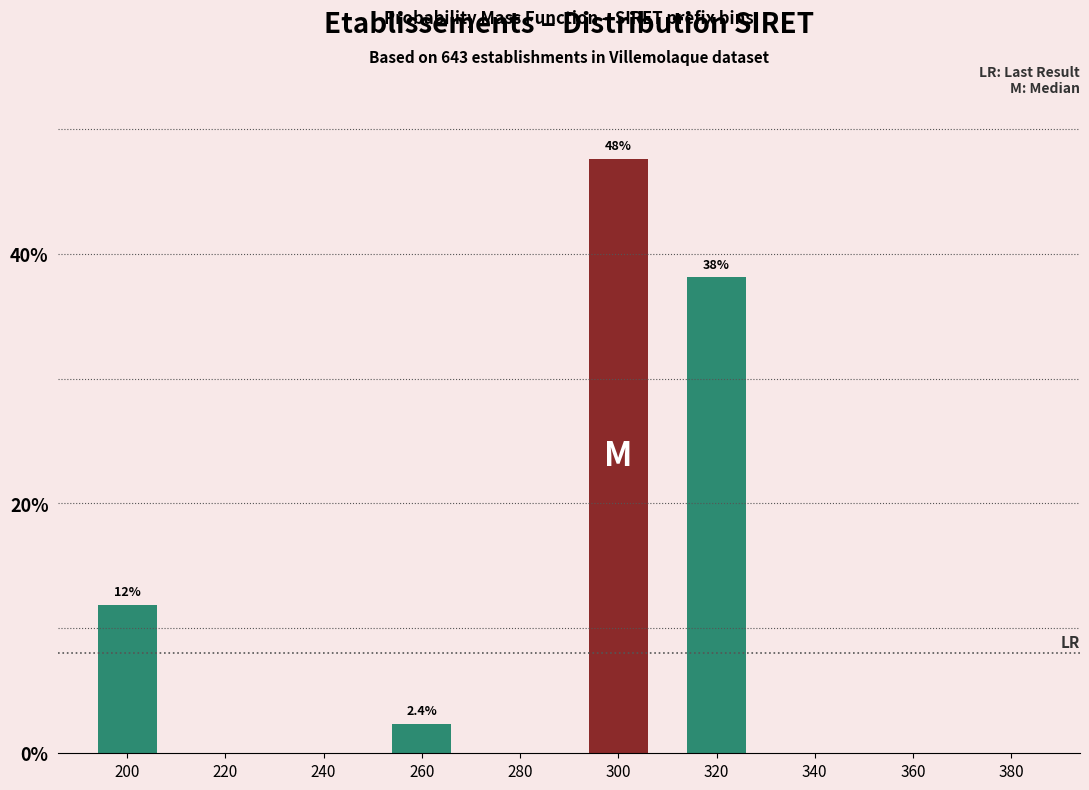

Reading left to right, list all the values displayed in this chart.

200=11.9	220=0.0	240=0.0	260=2.4	280=0.0	300=47.6	320=38.1	340=0.0	360=0.0	380=0.0